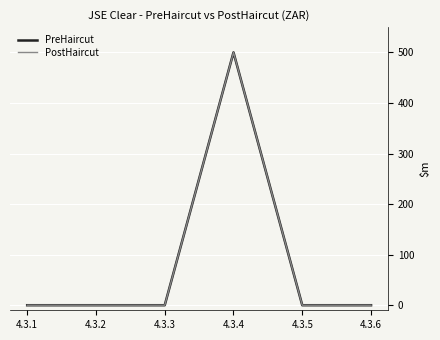

At 4.3.1, list the series in order from smallest to largest.

PreHaircut, PostHaircut